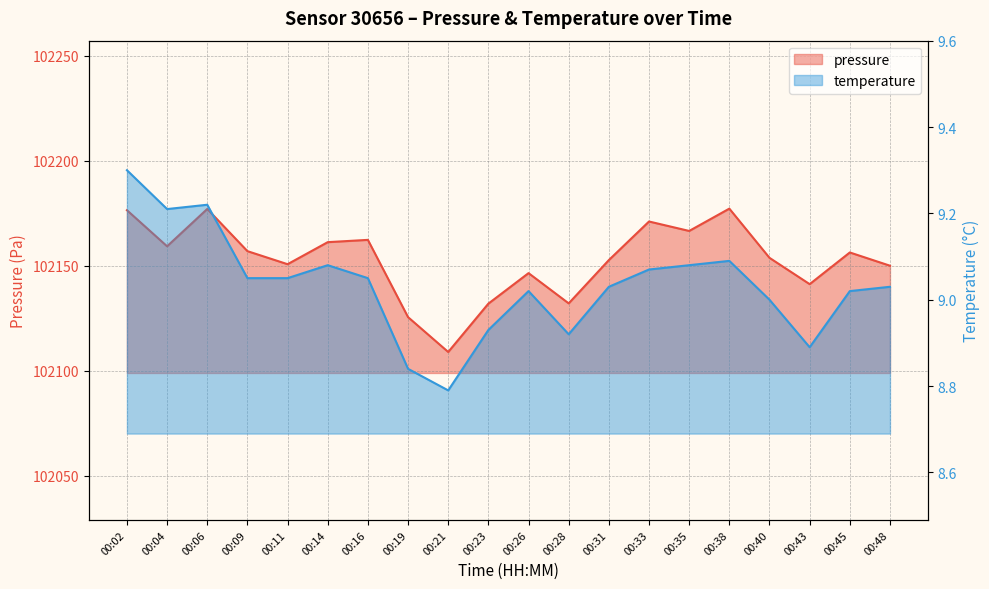

What is the sum of all temperature values?

180.7